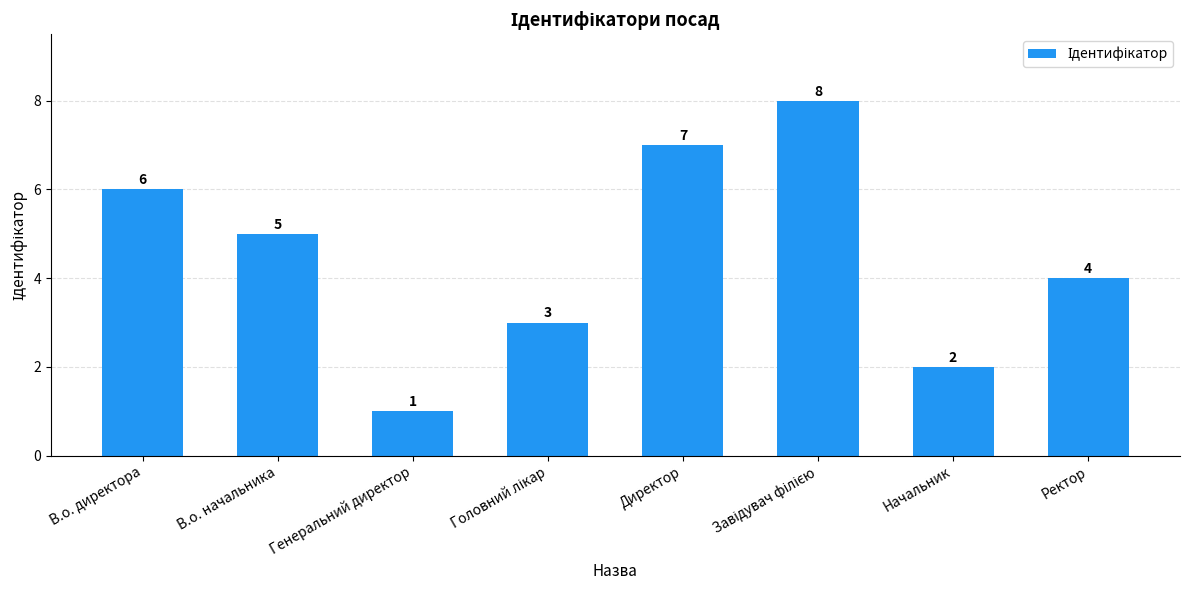

How many data points are less than 5?

4